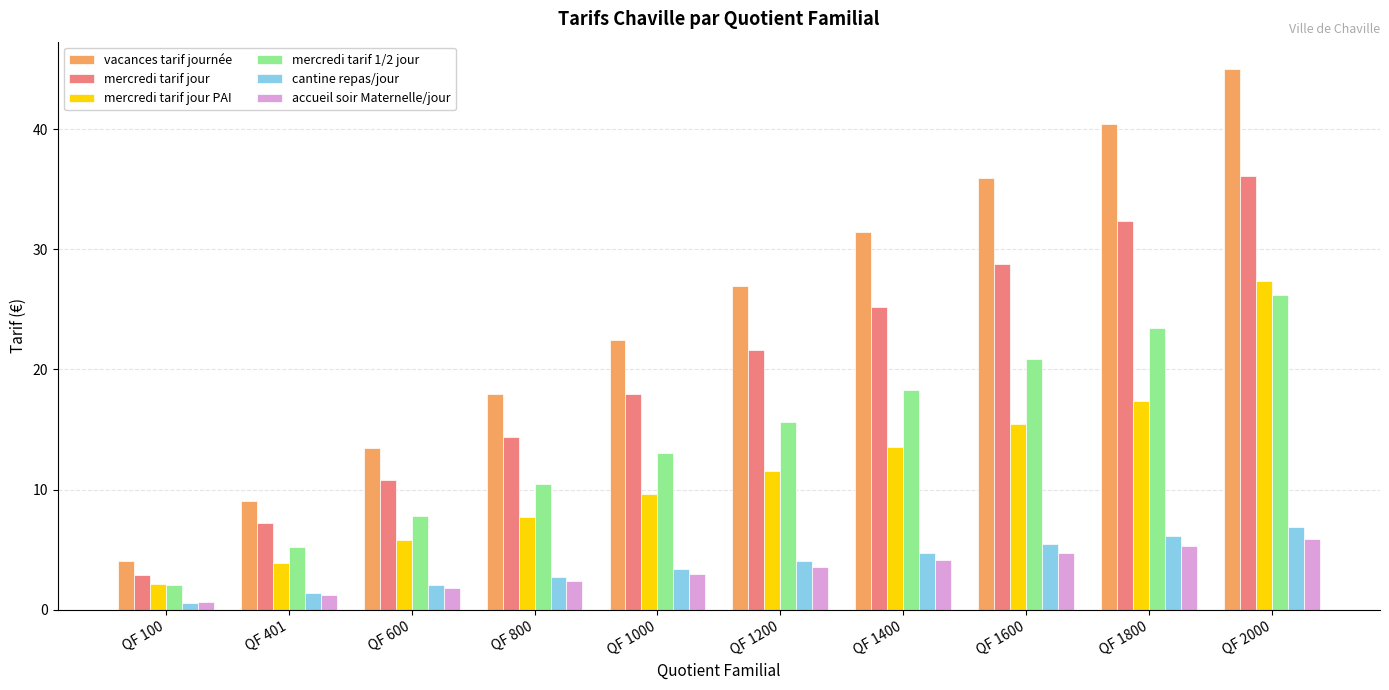

What is the lowest value of the accueil soir Maternelle/jour series?

0.6